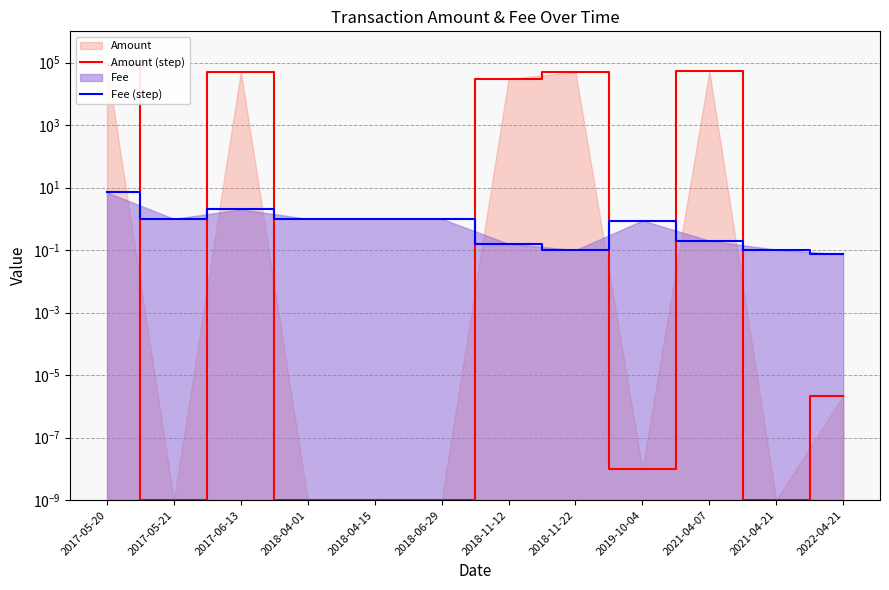

What is the sum of the Fee (step) values at 2017-06-13 and 2021-04-07?

2.2